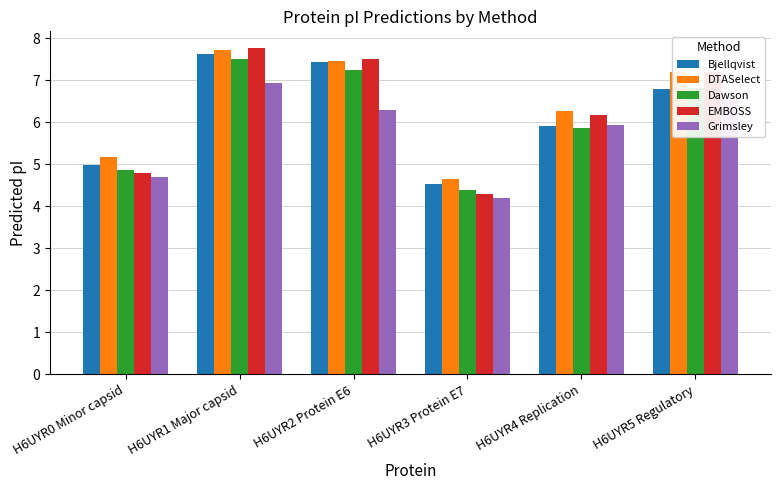

What is the average value of the Bjellqvist series?

6.2